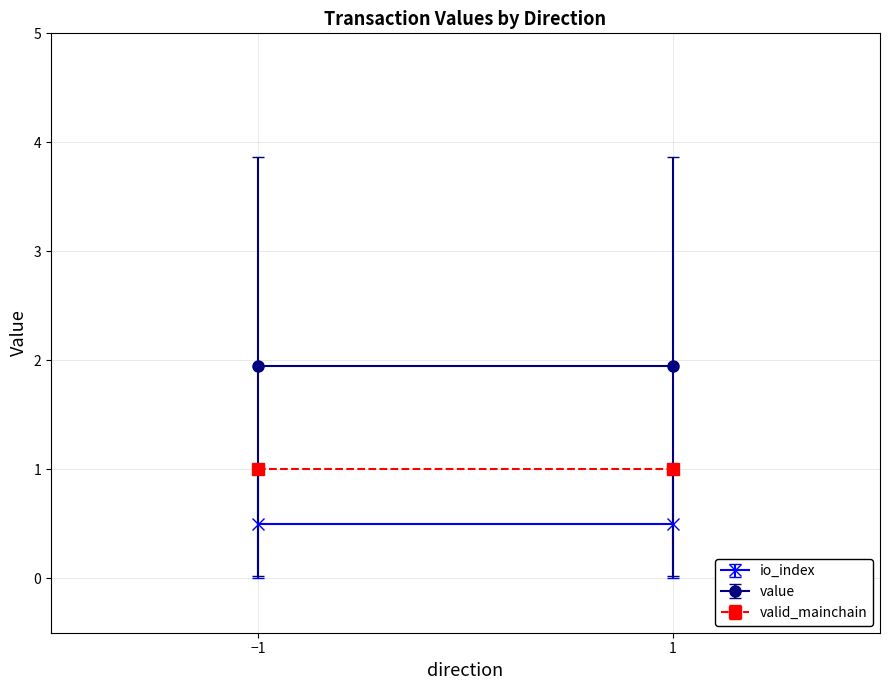

The valid_mainchain series shows 1.0 at -1. True or false?

True